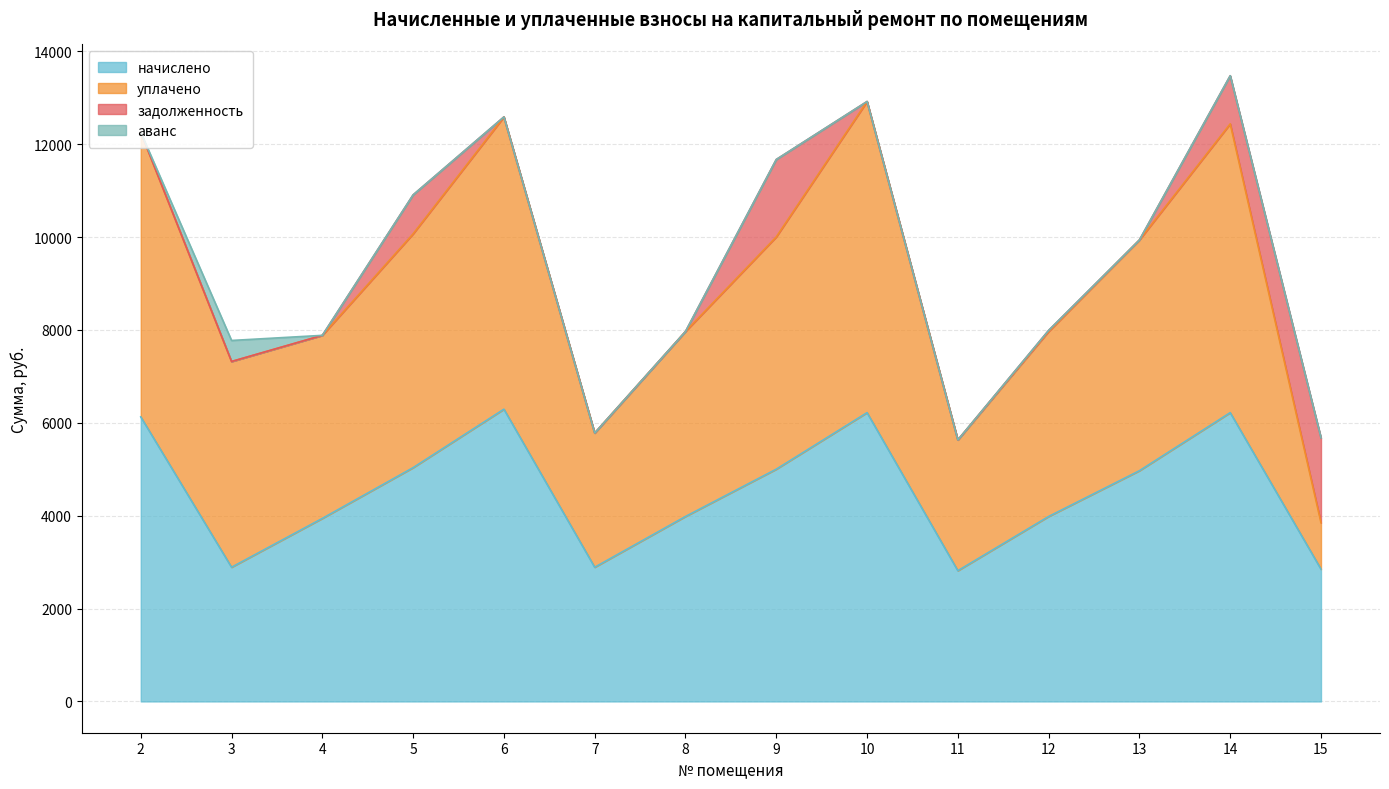

At which label is начислено closest to 4554?

13